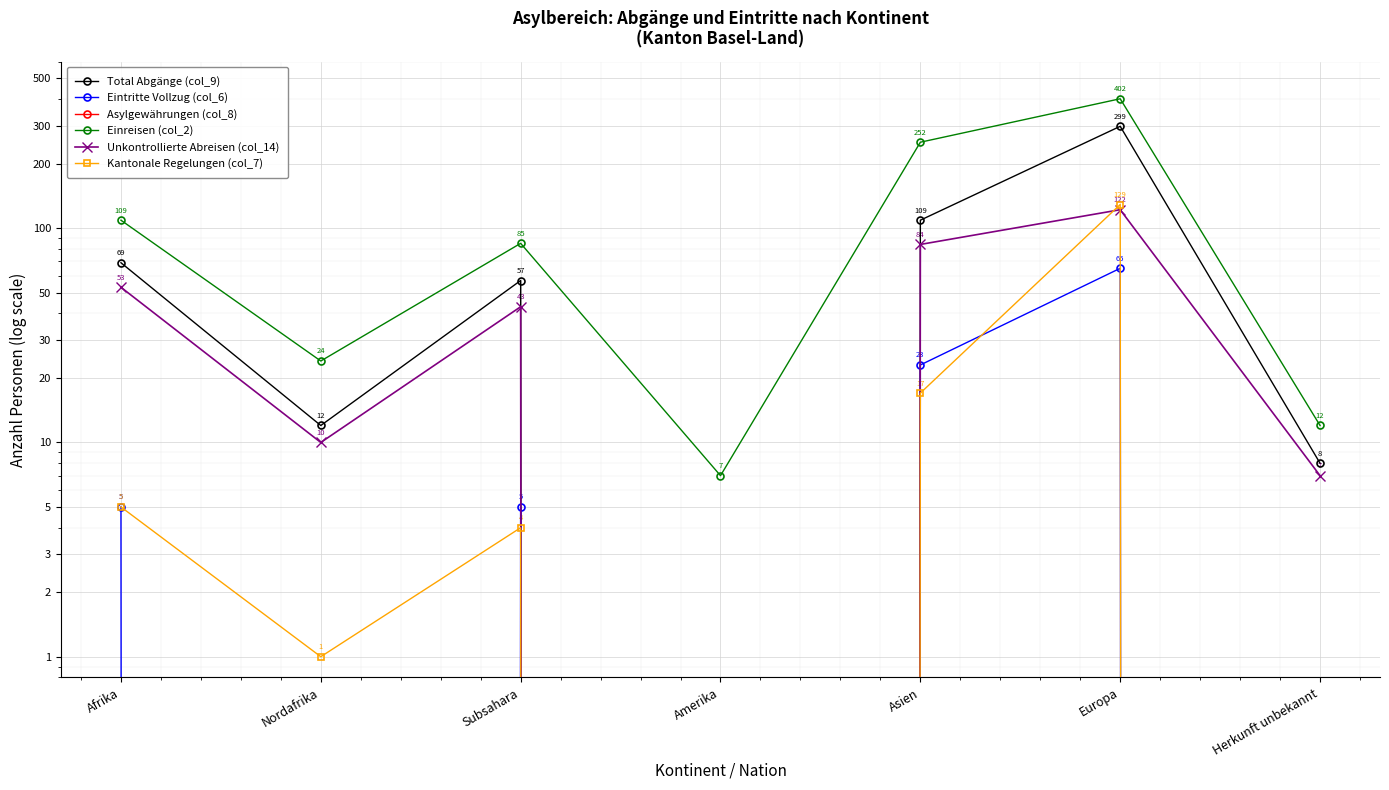

How many lines are shown in the chart?

6